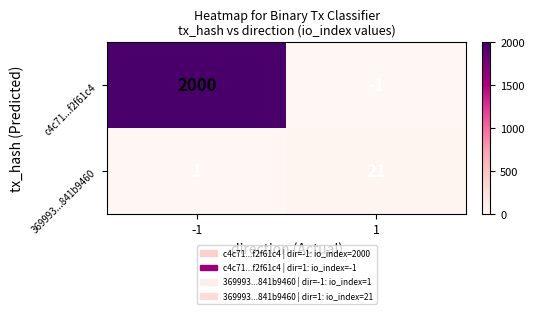

Is it true that c4c71...f2f61c4 equals 3216 at -1?

False